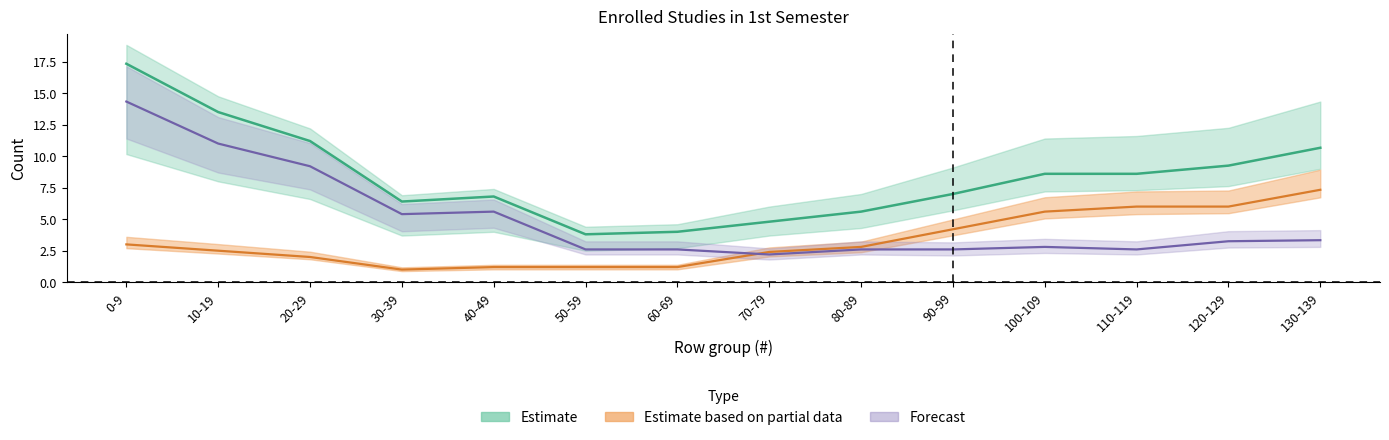

True or false: Ausland Frauen has a value of 2 at 20-29.

False